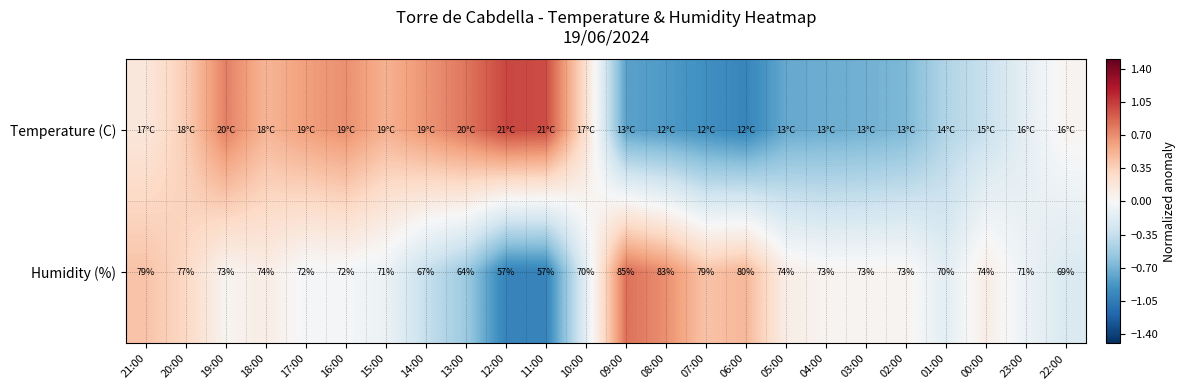

The value of Humidity (%) at 01:00 is -0.3. True or false?

False